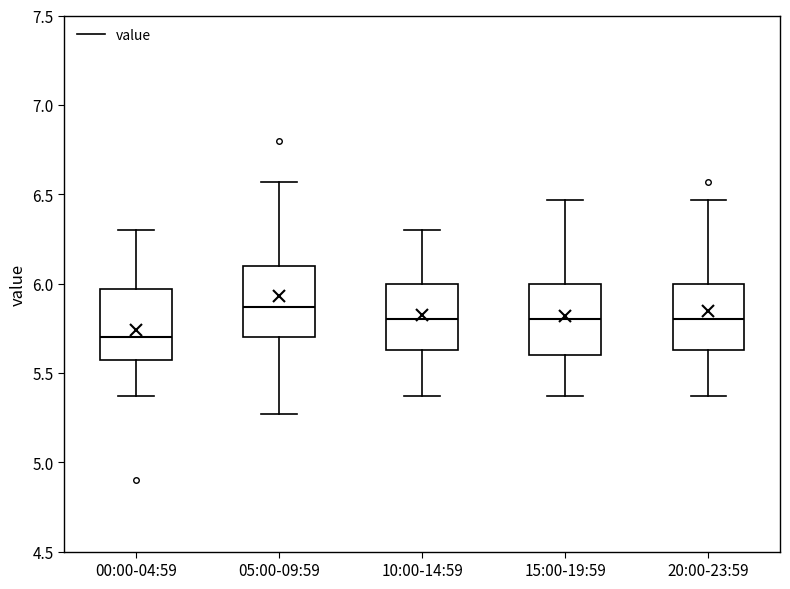

Where is the lower edge of the box for 10:00-14:59 on the y-axis? The values are not printed on the chart, so give them approximately, as read against the axis.

5.65